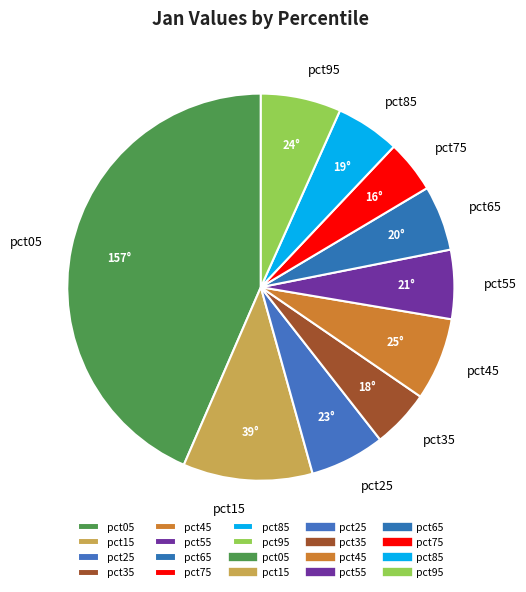

Do pct45 and pct15 together represent more than half of the pie?

No